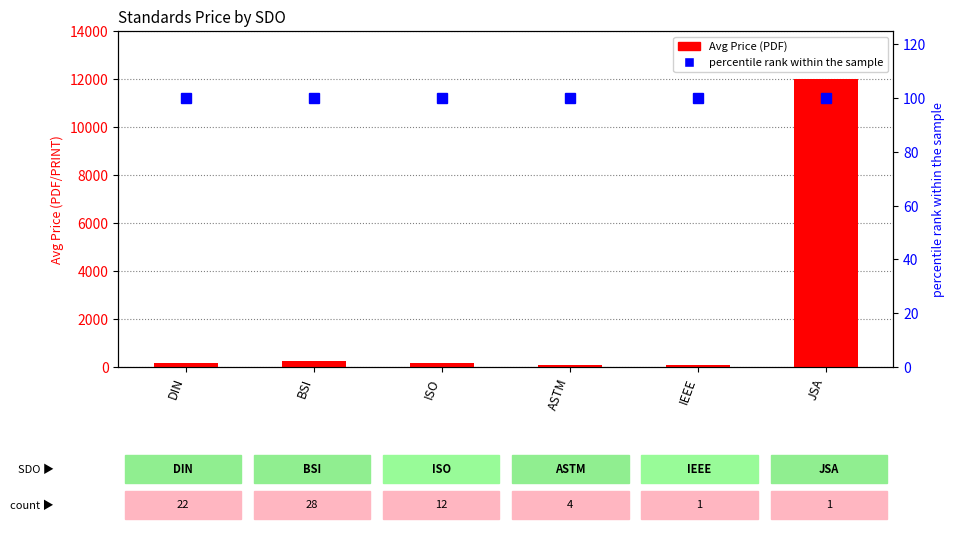

Read the Avg Price (PDF) value at DIN.

183.4